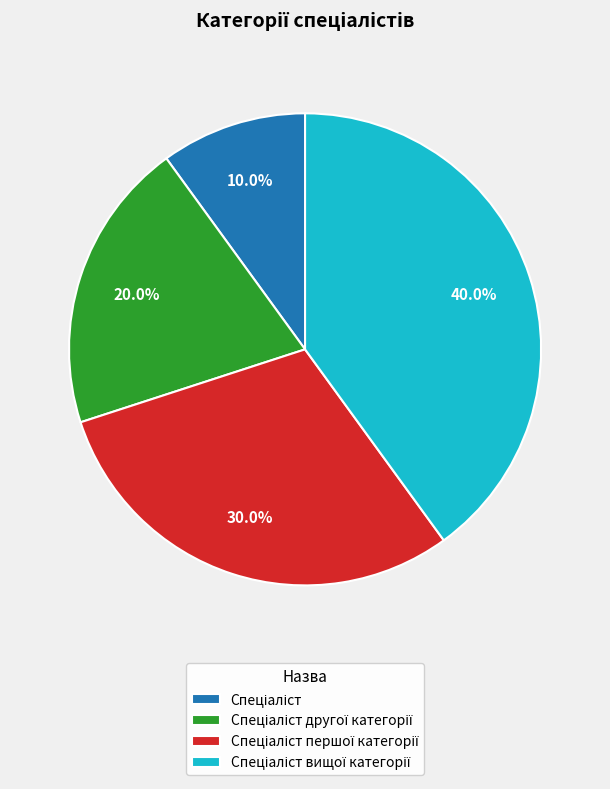

Is there any slice that represents more than half of the pie?

No